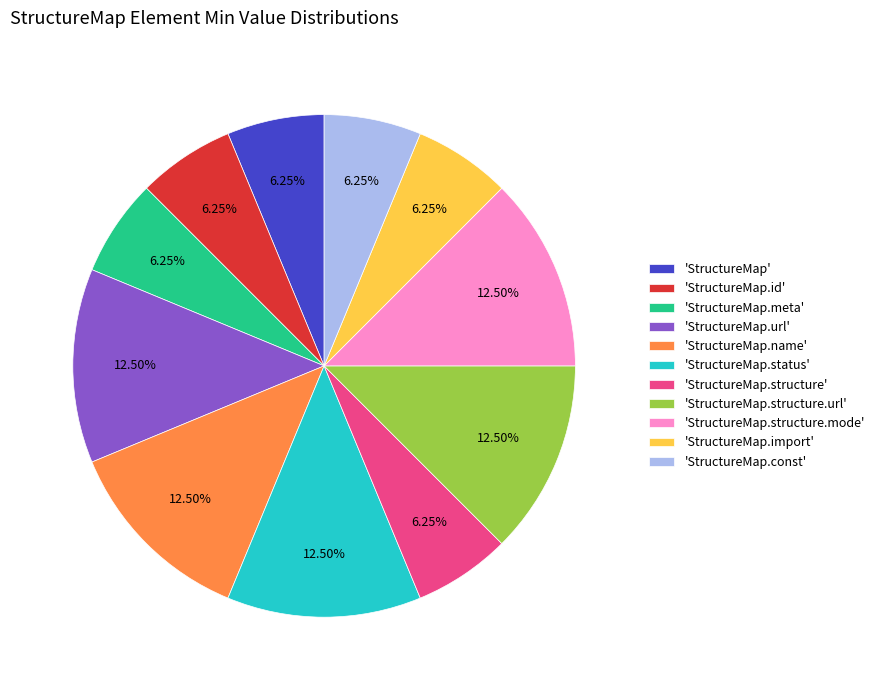

How many slices are in this pie chart?

11